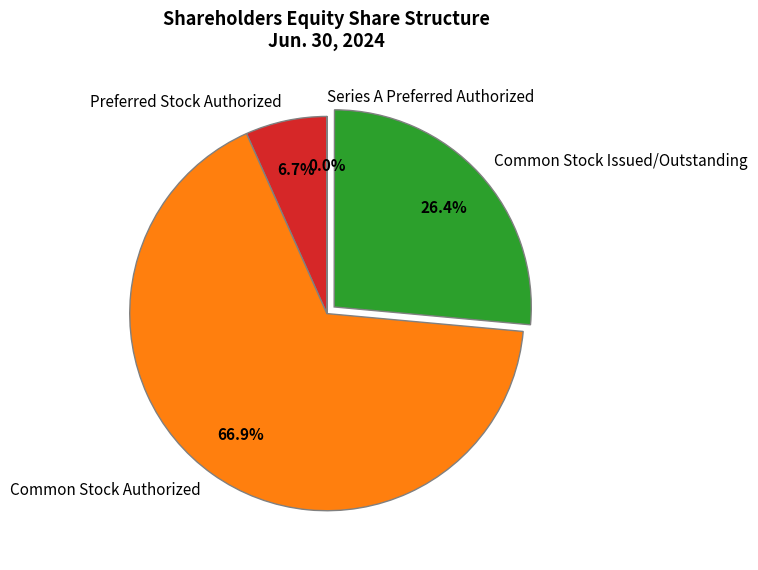

Which category accounts for the majority?

Common Stock Authorized